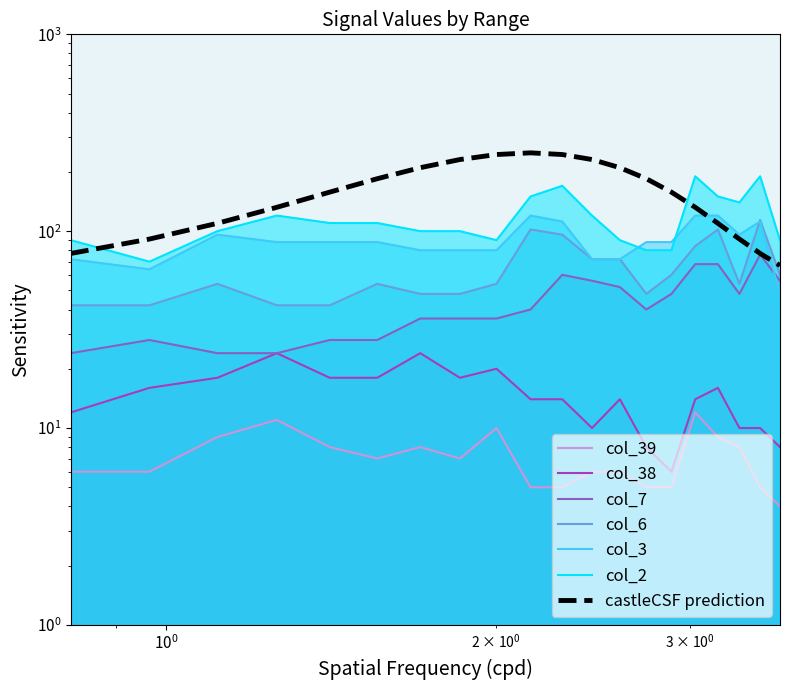

At how many categories does at least one series exceed 14?

20